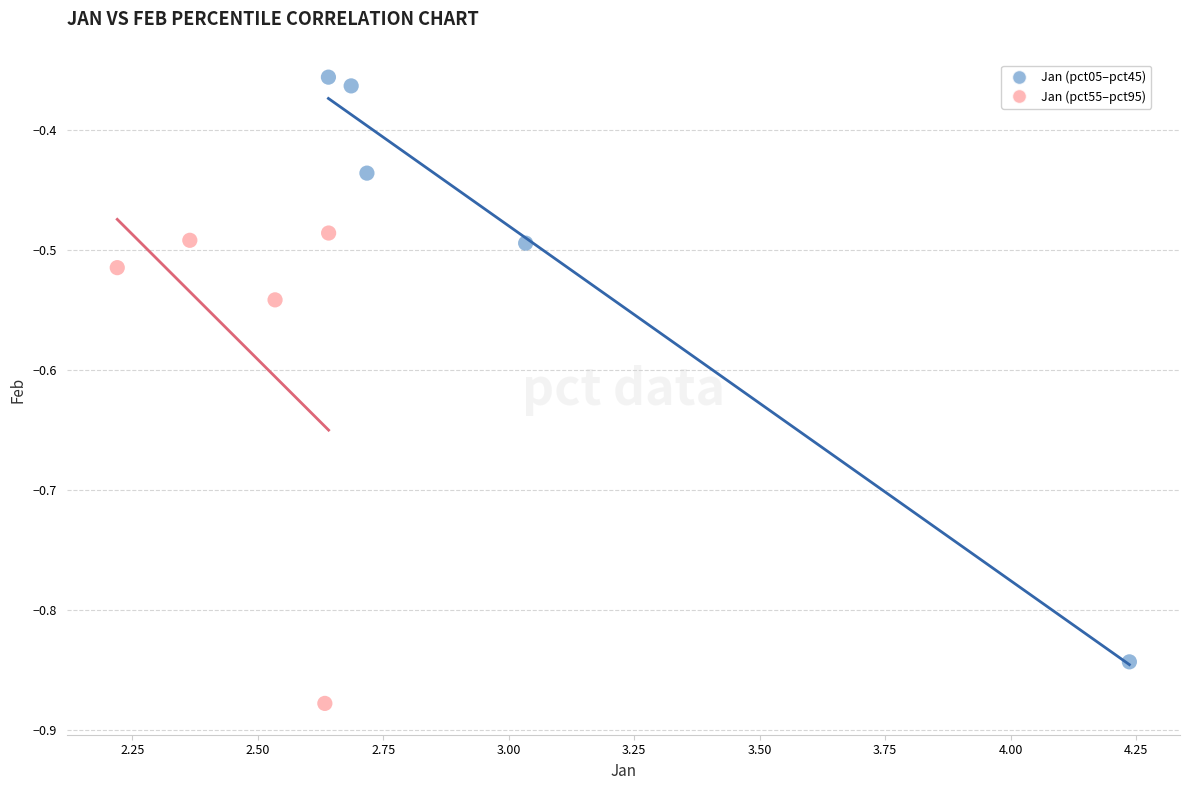

Which series contains the lowest Y value?

Jan (pct55–pct95)